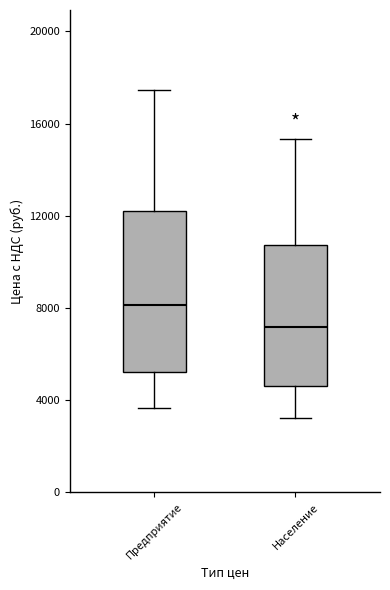

Where is the lower edge of the box for Население on the y-axis? The values are not printed on the chart, so give them approximately, as read against the axis.

4500